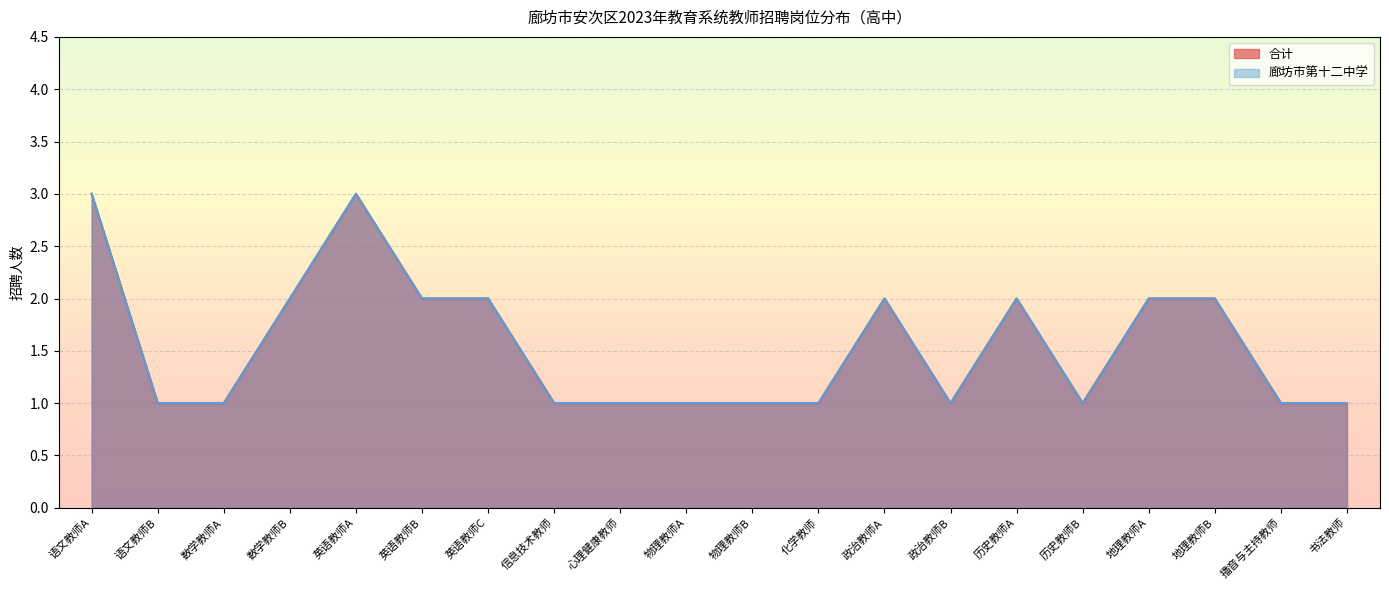

Does the chart display data point markers on the line(s)?

No